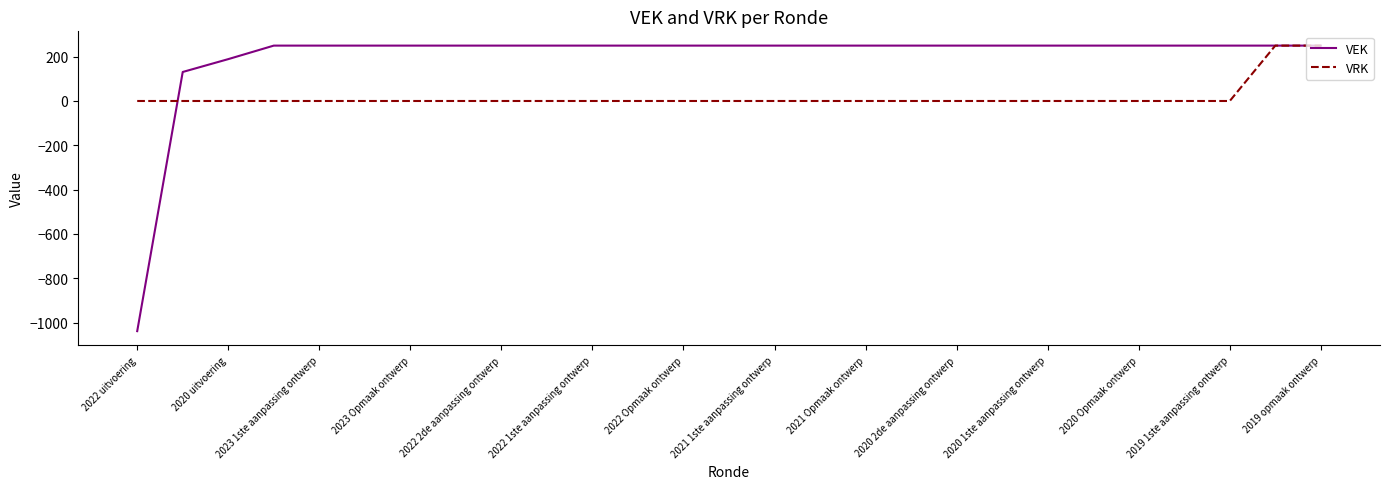

List the series in order of their overall mean, lowest first.

VRK, VEK